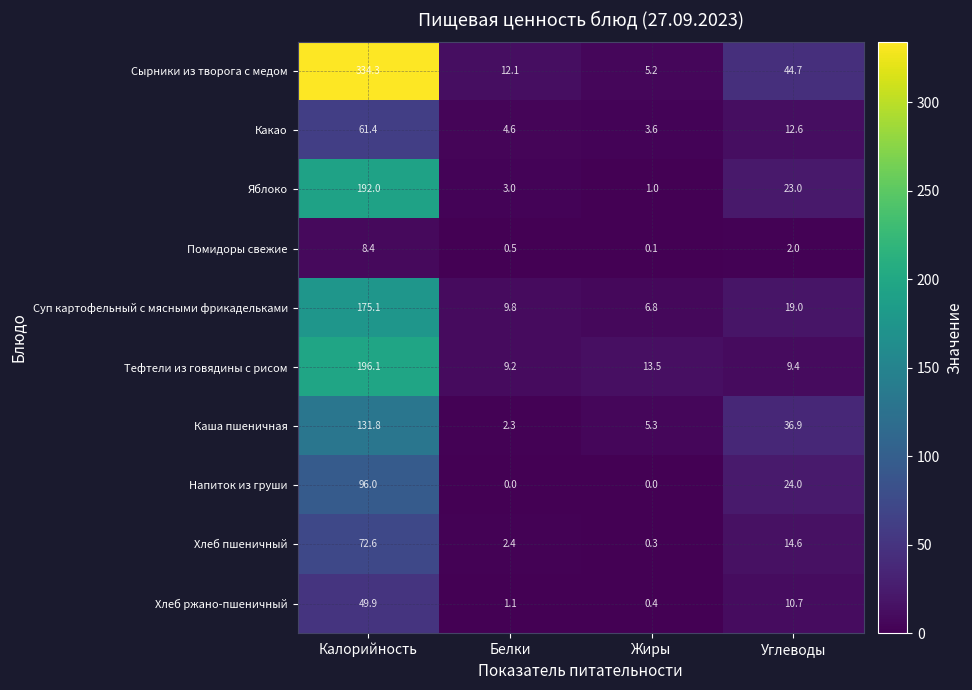

What value does the Тефтели из говядины с рисом series have at Белки?

9.2